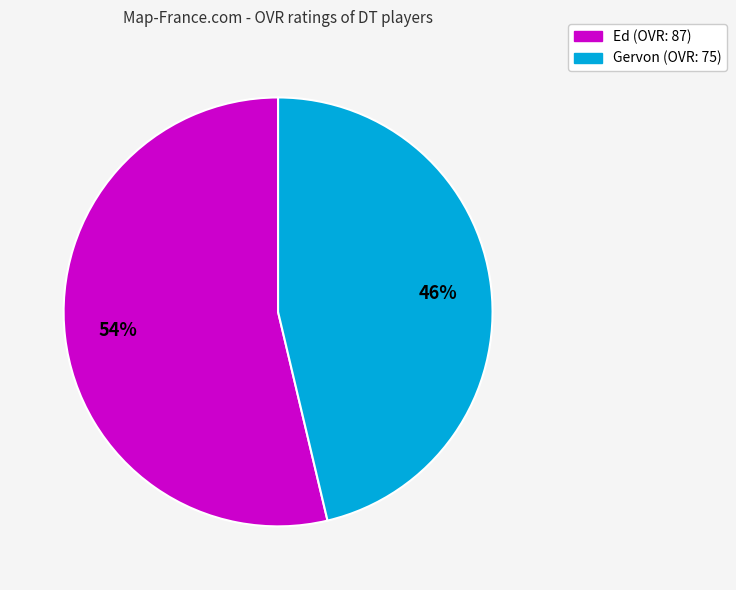

What is the majority slice?

Ed